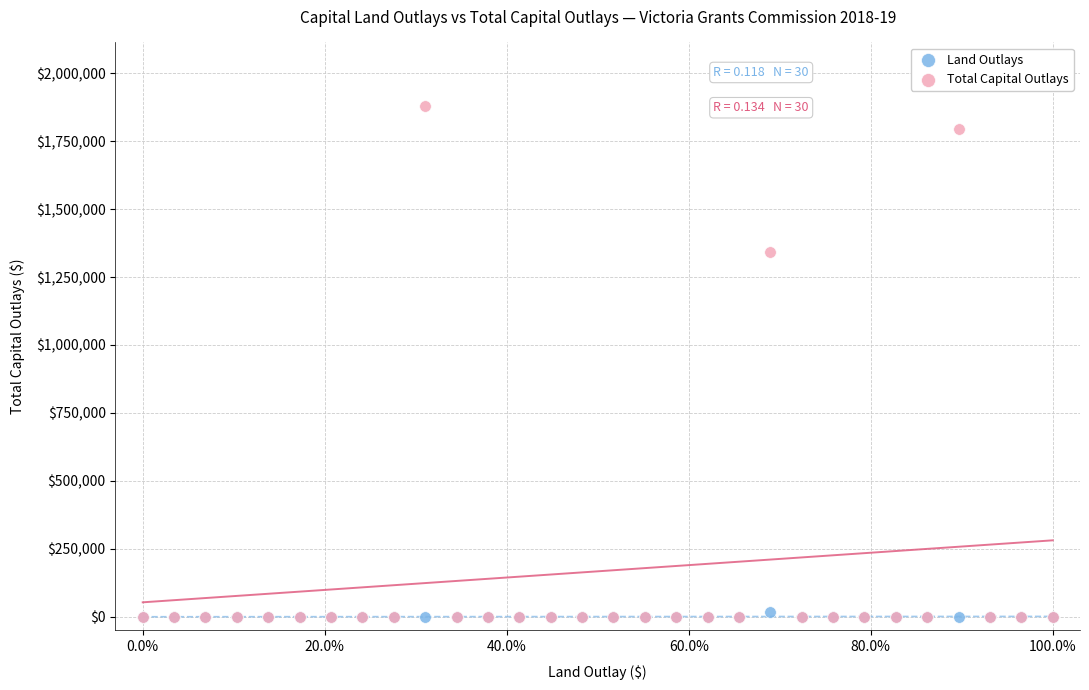

In the Total Capital Outlays series, what Y value is closest to 938942?

1342000.0